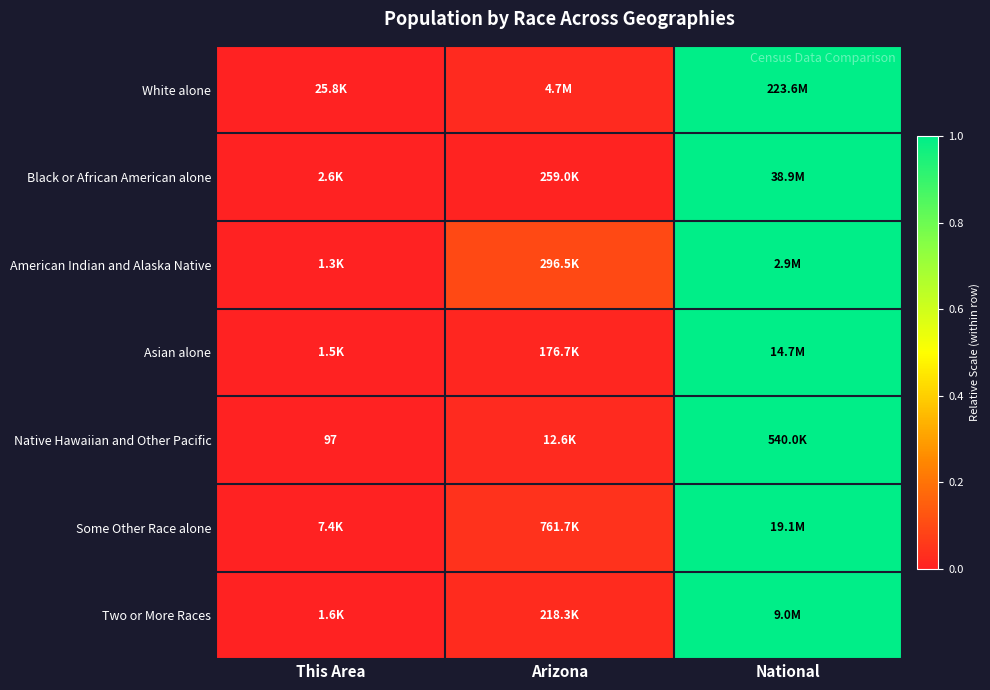

At which label is Black or African American alone closest to 0?

This Area